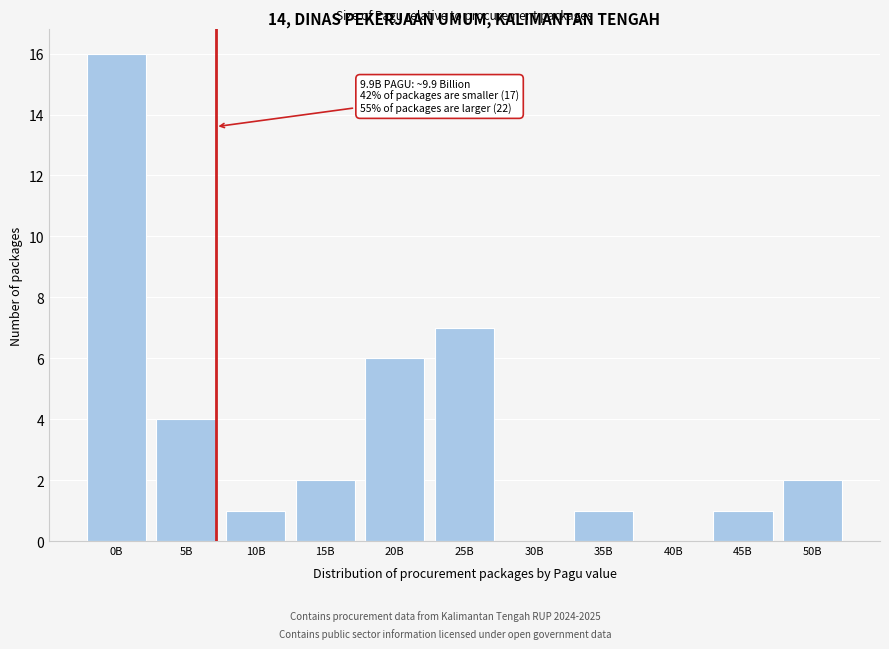

Reading left to right, transcribe all the data shown in this chart.

0B=16	5B=4	10B=1	15B=2	20B=6	25B=7	30B=0	35B=1	40B=0	45B=1	50B=2